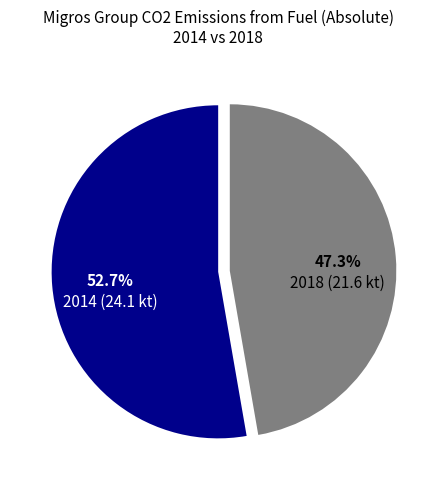

How many slices are in this pie chart?

2